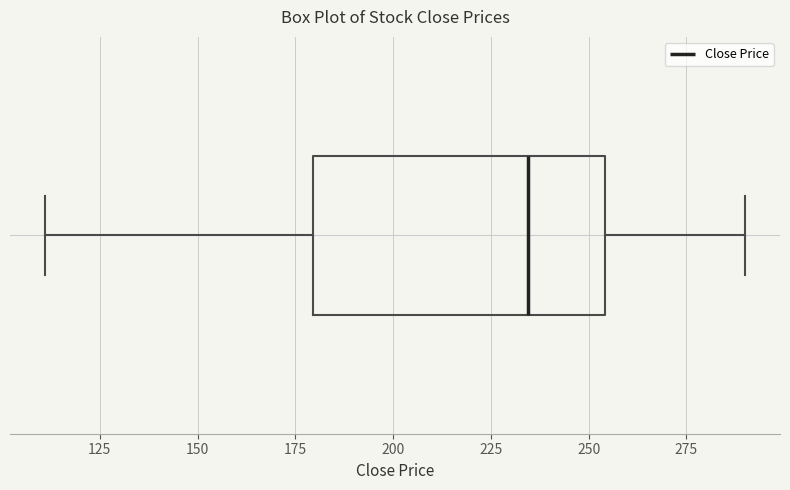

Read this box plot against the x-axis: the position of the median line, the range covered by the box, and the ends of both whiskers. The values are not printed on the chart, so give them approximately, as read against the axis.

median 235, box 180 to 255, whiskers 110 to 290